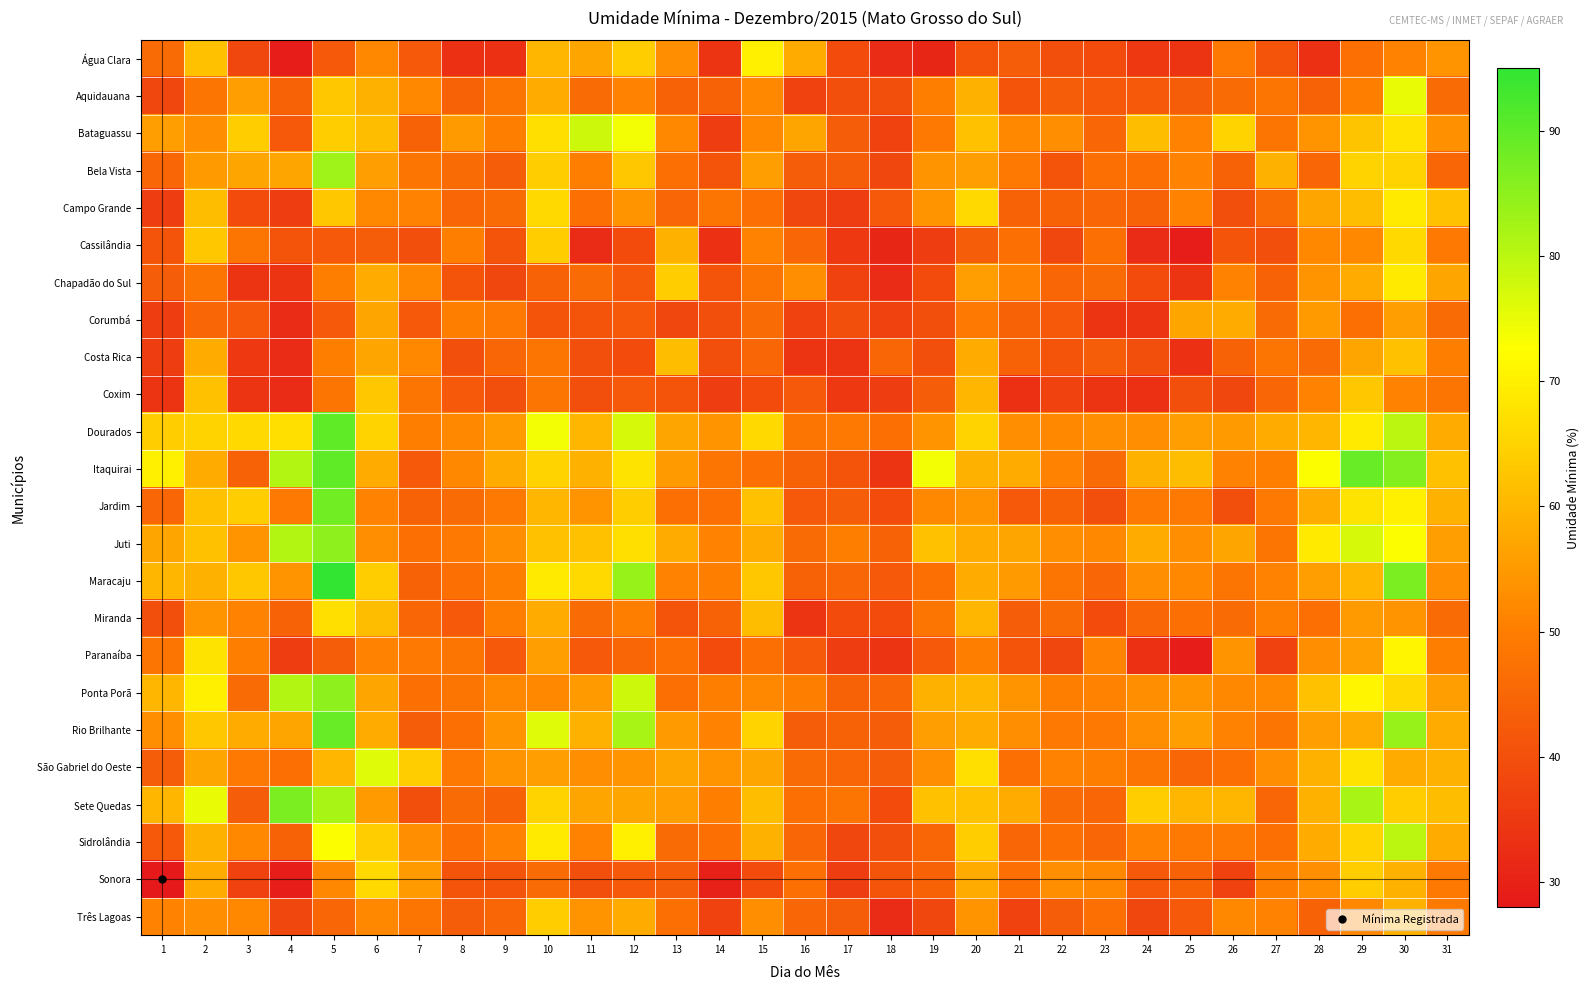

Reading right to left, transcribe all the data shown in this chart.

Água Clara: 31=54.0	30=51.0	29=47.0	28=33.0	27=41.0	26=49.0	25=34.0	24=35.0	23=39.0	22=40.0	21=43.0	20=41.0	19=31.0	18=32.0	17=39.0	16=58.0	15=70.0	14=34.0	13=53.0	12=64.0	11=57.0	10=60.0	9=33.0	8=33.0	7=42.0	6=52.0	5=42.0	4=29.0	3=38.0	2=62.0	1=46.0
Aquidauana: 31=46.0	30=75.0	29=50.0	28=44.0	27=48.0	26=46.0	25=43.0	24=42.0	23=42.0	22=43.0	21=41.0	20=59.0	19=50.0	18=40.0	17=40.0	16=37.0	15=52.0	14=44.0	13=44.0	12=51.0	11=46.0	10=58.0	9=48.0	8=44.0	7=52.0	6=59.0	5=63.0	4=44.0	3=56.0	2=48.0	1=38.0
Bataguassu: 31=53.5	30=67.6	29=62.3	28=54.1	27=48.1	26=65.0	25=51.0	24=61.0	23=45.0	22=53.0	21=52.0	20=62.0	19=49.0	18=37.0	17=43.0	16=57.0	15=52.0	14=36.0	13=52.0	12=74.0	11=78.0	10=67.0	9=50.0	8=55.0	7=44.0	6=61.0	5=64.0	4=42.0	3=64.0	2=53.0	1=56.0
Bela Vista: 31=45.0	30=65.0	29=65.0	28=45.0	27=59.0	26=44.0	25=51.0	24=47.0	23=47.0	22=41.0	21=49.0	20=56.0	19=54.0	18=38.0	17=43.0	16=43.0	15=56.0	14=41.0	13=47.0	12=63.0	11=50.0	10=64.0	9=43.0	8=46.0	7=48.0	6=56.0	5=83.0	4=57.0	3=57.0	2=55.0	1=45.0
Campo Grande: 31=62.0	30=69.0	29=61.0	28=57.0	27=46.0	26=40.0	25=51.0	24=44.0	23=45.0	22=44.0	21=44.0	20=66.0	19=54.0	18=42.0	17=36.0	16=38.0	15=47.0	14=48.0	13=45.0	12=54.0	11=47.0	10=66.0	9=46.0	8=45.0	7=51.0	6=52.0	5=63.0	4=36.0	3=39.0	2=61.0	1=36.0
Cassilândia: 31=49.0	30=66.0	29=52.0	28=52.0	27=40.0	26=41.0	25=29.0	24=32.0	23=47.0	22=38.0	21=47.0	20=43.0	19=36.0	18=31.0	17=35.0	16=45.0	15=51.0	14=33.0	13=59.0	12=39.0	11=32.0	10=64.0	9=41.0	8=50.0	7=40.0	6=43.0	5=42.0	4=41.0	3=48.0	2=63.0	1=41.0
Chapadão do Sul: 31=57.0	30=69.0	29=58.0	28=54.0	27=44.0	26=51.0	25=34.0	24=39.0	23=46.0	22=45.0	21=51.0	20=56.0	19=39.0	18=32.0	17=37.0	16=53.0	15=48.0	14=41.0	13=64.0	12=42.0	11=46.0	10=44.0	9=38.0	8=41.0	7=52.0	6=58.0	5=50.0	4=34.0	3=34.0	2=48.0	1=43.0
Corumbá: 31=46.0	30=56.0	29=47.0	28=55.0	27=46.0	26=58.0	25=57.0	24=34.0	23=34.0	22=42.0	21=44.0	20=49.0	19=40.0	18=37.0	17=40.0	16=37.0	15=46.0	14=40.0	13=38.0	12=42.0	11=41.0	10=41.0	9=49.0	8=50.0	7=42.0	6=57.0	5=42.0	4=32.0	3=42.0	2=45.0	1=36.0
Costa Rica: 31=50.0	30=62.0	29=57.0	28=46.0	27=48.0	26=44.0	25=33.0	24=40.0	23=43.0	22=41.0	21=44.0	20=58.0	19=40.0	18=45.0	17=34.0	16=34.0	15=45.0	14=40.0	13=61.0	12=39.0	11=40.0	10=48.0	9=45.0	8=40.0	7=52.0	6=57.0	5=50.0	4=32.0	3=35.0	2=58.0	1=36.0
Coxim: 31=48.0	30=51.0	29=63.0	28=51.0	27=45.0	26=38.0	25=40.0	24=33.0	23=34.0	22=37.0	21=33.0	20=60.0	19=43.0	18=36.0	17=35.0	16=42.0	15=39.0	14=36.0	13=41.0	12=42.0	11=40.0	10=48.0	9=40.0	8=42.0	7=48.0	6=63.0	5=48.0	4=32.0	3=34.0	2=62.0	1=34.0
Dourados: 31=58.0	30=80.0	29=69.0	28=60.0	27=58.0	26=55.0	25=56.0	24=53.0	23=53.0	22=52.0	21=53.0	20=65.0	19=54.0	18=47.0	17=49.0	16=48.0	15=66.0	14=54.0	13=57.0	12=77.0	11=60.0	10=74.0	9=55.0	8=52.0	7=50.0	6=65.0	5=90.0	4=67.0	3=66.0	2=65.0	1=64.0
Itaquirai: 31=62.0	30=86.0	29=89.0	28=73.0	27=50.0	26=51.0	25=61.0	24=59.0	23=46.0	22=51.0	21=58.0	20=59.0	19=74.0	18=34.0	17=41.0	16=44.0	15=47.0	14=48.0	13=55.0	12=68.0	11=59.0	10=65.0	9=58.0	8=52.0	7=42.0	6=58.0	5=90.0	4=81.0	3=44.0	2=58.0	1=70.0
Jardim: 31=59.0	30=70.0	29=68.0	28=58.0	27=49.0	26=40.0	25=49.0	24=49.0	23=40.0	22=44.0	21=42.0	20=54.0	19=52.0	18=39.0	17=43.0	16=42.0	15=62.0	14=47.0	13=47.0	12=64.0	11=54.0	10=60.0	9=49.0	8=46.0	7=44.0	6=51.0	5=88.0	4=49.0	3=64.0	2=62.0	1=45.0
Juti: 31=56.0	30=73.0	29=77.0	28=69.0	27=48.0	26=57.0	25=53.0	24=58.0	23=52.0	22=53.0	21=57.0	20=58.0	19=62.0	18=44.0	17=50.0	16=46.0	15=58.0	14=51.0	13=58.0	12=67.0	11=62.0	10=62.0	9=53.0	8=49.0	7=47.0	6=53.0	5=85.0	4=81.0	3=54.0	2=62.0	1=57.0
Maracaju: 31=53.0	30=87.0	29=60.0	28=56.0	27=51.0	26=48.0	25=52.0	24=53.0	23=45.0	22=48.0	21=55.0	20=58.0	19=47.0	18=42.0	17=45.0	16=44.0	15=63.0	14=50.0	13=51.0	12=84.0	11=66.0	10=69.0	9=50.0	8=47.0	7=44.0	6=64.0	5=95.0	4=54.0	3=63.0	2=59.0	1=60.0
Miranda: 31=46.0	30=54.0	29=55.0	28=47.0	27=50.0	26=46.0	25=47.0	24=45.0	23=39.0	22=46.0	21=43.0	20=60.0	19=48.0	18=39.0	17=39.0	16=34.0	15=61.0	14=44.0	13=41.0	12=50.0	11=46.0	10=58.0	9=50.0	8=42.0	7=45.0	6=61.0	5=67.0	4=44.0	3=51.0	2=54.0	1=40.0
Paranaíba: 31=50.0	30=71.0	29=56.0	28=53.0	27=37.0	26=54.0	25=29.0	24=33.0	23=51.0	22=38.0	21=41.0	20=50.0	19=42.0	18=34.0	17=36.0	16=42.0	15=47.0	14=39.0	13=47.0	12=45.0	11=42.0	10=56.0	9=42.0	8=48.0	7=49.0	6=51.0	5=43.0	4=36.0	3=50.0	2=68.0	1=48.0
Ponta Porã: 31=56.0	30=66.0	29=71.0	28=62.0	27=52.0	26=52.0	25=54.0	24=53.0	23=51.0	22=50.0	21=54.0	20=60.0	19=59.0	18=45.0	17=44.0	16=50.0	15=52.0	14=50.0	13=47.0	12=78.0	11=55.0	10=52.0	9=52.0	8=48.0	7=47.0	6=57.0	5=85.0	4=81.0	3=46.0	2=70.0	1=60.0
Rio Brilhante: 31=58.0	30=84.0	29=58.0	28=56.0	27=48.0	26=51.0	25=56.0	24=53.0	23=49.0	22=49.0	21=53.0	20=58.0	19=56.0	18=43.0	17=44.0	16=43.0	15=65.0	14=51.0	13=55.0	12=82.0	11=59.0	10=76.0	9=54.0	8=47.0	7=43.0	6=58.0	5=89.0	4=57.0	3=58.0	2=63.0	1=53.0
São Gabriel do Oeste: 31=59.0	30=58.0	29=68.0	28=59.0	27=53.0	26=47.0	25=45.0	24=48.0	23=50.0	22=51.0	21=47.0	20=67.0	19=53.0	18=43.0	17=45.0	16=46.0	15=57.0	14=54.0	13=57.0	12=54.0	11=53.0	10=56.0	9=54.0	8=49.0	7=64.0	6=76.0	5=60.0	4=47.0	3=49.0	2=57.0	1=43.0
Sete Quedas: 31=61.0	30=64.0	29=82.0	28=59.0	27=45.0	26=60.0	25=60.0	24=64.0	23=45.0	22=46.0	21=58.0	20=62.0	19=62.0	18=39.0	17=48.0	16=47.0	15=61.0	14=50.0	13=56.0	12=57.0	11=57.0	10=65.0	9=44.0	8=46.0	7=40.0	6=55.0	5=82.0	4=87.0	3=43.0	2=75.0	1=60.0
Sidrolândia: 31=58.0	30=80.0	29=65.0	28=58.0	27=47.0	26=49.0	25=49.0	24=51.0	23=45.0	22=47.0	21=45.0	20=64.0	19=45.0	18=40.0	17=38.0	16=45.0	15=59.0	14=47.0	13=46.0	12=70.0	11=51.0	10=69.0	9=51.0	8=47.0	7=53.0	6=64.0	5=73.0	4=44.0	3=52.0	2=59.0	1=42.0
Sonora: 31=49.0	30=59.0	29=64.0	28=53.0	27=50.0	26=37.0	25=44.0	24=42.0	23=52.0	22=53.0	21=47.0	20=58.0	19=44.0	18=41.0	17=36.0	16=47.0	15=39.0	14=30.0	13=43.0	12=42.0	11=40.0	10=46.0	9=41.0	8=41.0	7=55.0	6=66.0	5=52.0	4=29.0	3=37.0	2=58.0	1=28.0
Três Lagoas: 31=49.0	30=59.0	29=52.0	28=44.0	27=51.0	26=52.0	25=42.0	24=38.0	23=47.0	22=43.0	21=37.0	20=54.0	19=38.0	18=32.0	17=43.0	16=45.0	15=53.0	14=37.0	13=47.0	12=58.0	11=54.0	10=64.0	9=45.0	8=43.0	7=48.0	6=52.0	5=45.0	4=38.0	3=52.0	2=53.0	1=51.0